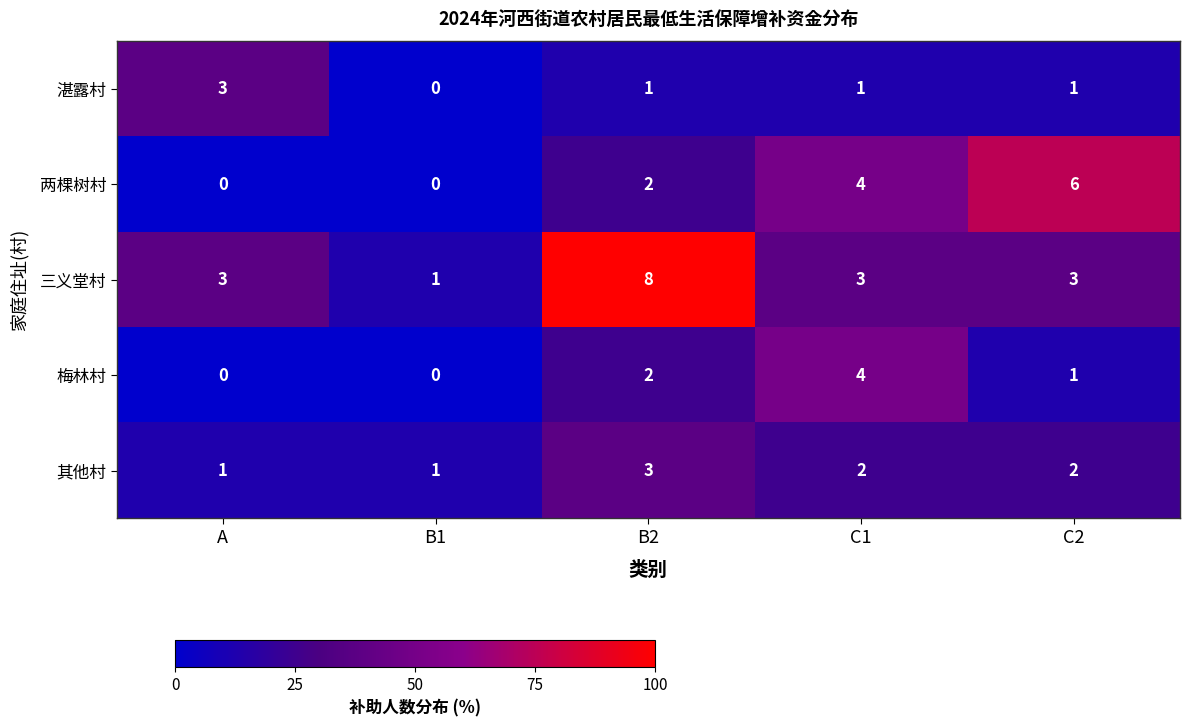

What is the sum of the 三义堂村 values at B2 and C2?

11